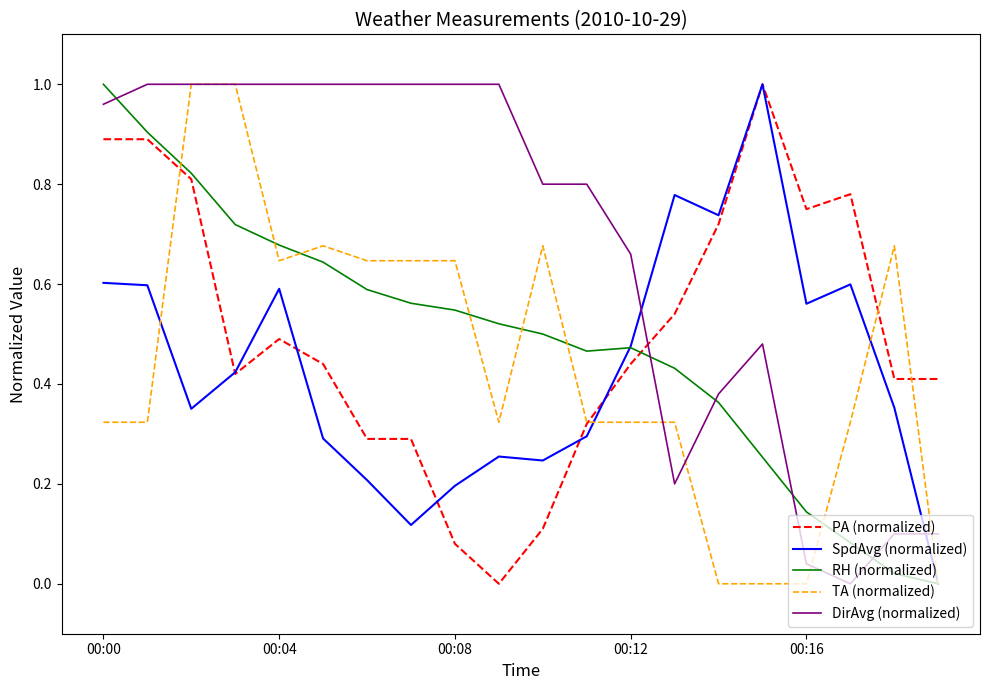

Which series ends up on top after the final intersection of DirAvg (normalized) and RH (normalized)?

DirAvg (normalized)